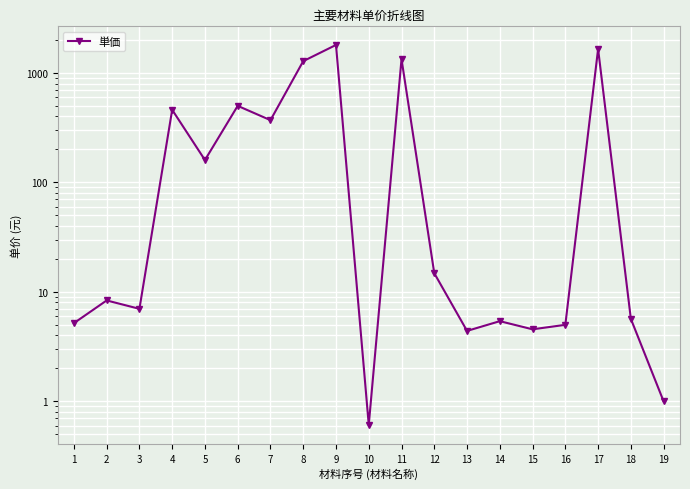

Reading left to right, what are all the values shown in this chart?

1=5.2	2=8.3	3=7.0	4=460.0	5=160.0	6=500.0	7=370.0	8=1280.0	9=1800.0	10=0.6	11=1336.0	12=14.8	13=4.4	14=5.4	15=4.5	16=5.0	17=1652.1	18=5.7	19=1.0